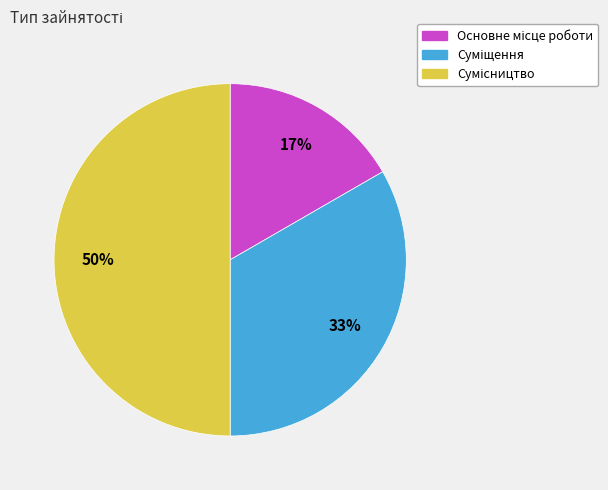

To the nearest percent, what is the difference between the largest and smallest slice percentages?

33%